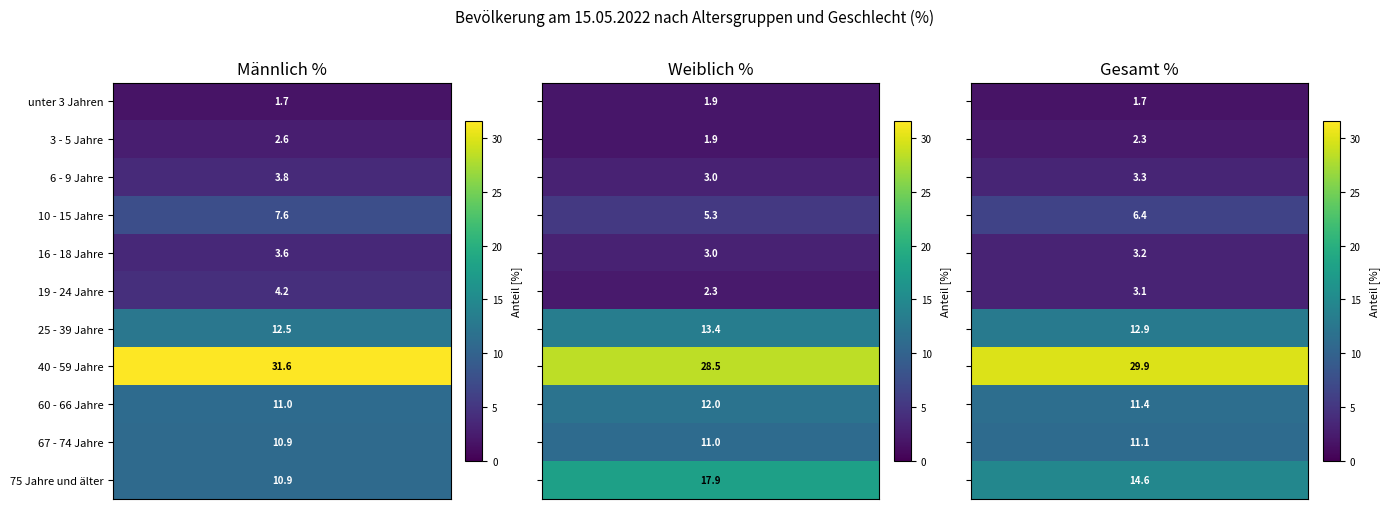

Which category has the lowest value in the Gesamt % series?

unter 3 Jahren